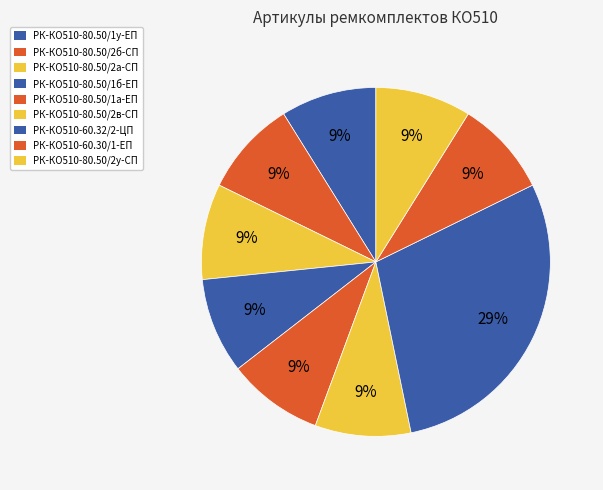

Does РК-КО510-80.50/2у-СП represent more than half of the total?

No